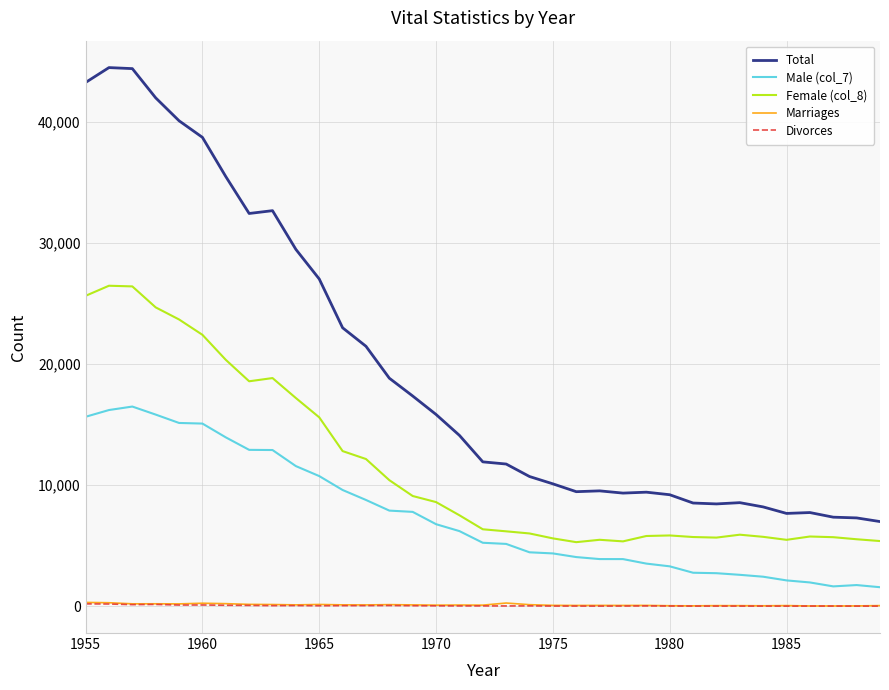

Which series has the largest range (max minus min)?

Total